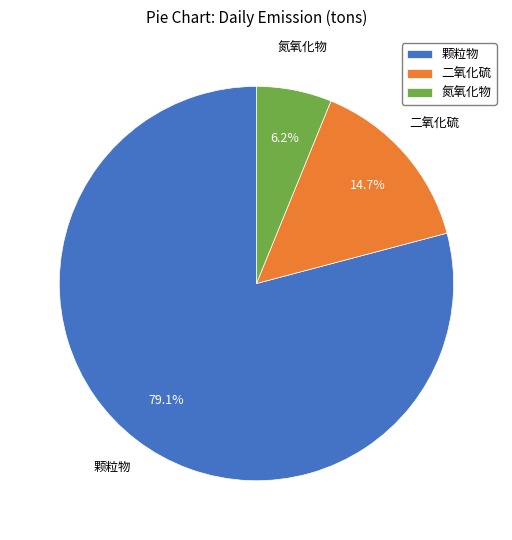

Is it true that 颗粒物 is 79% of the pie?

True